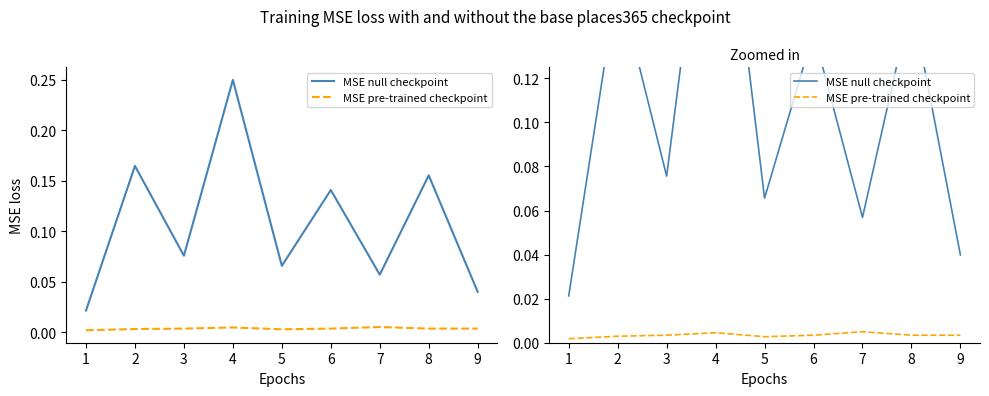

What is the value of the MSE null checkpoint point at the 7th from the left?

0.1